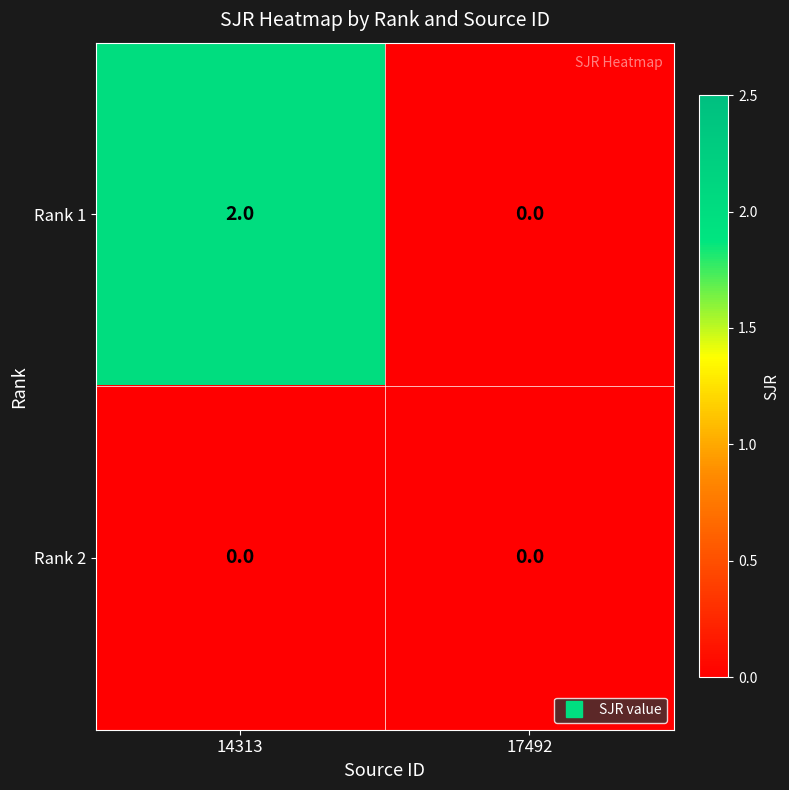

List the series in order of their peak value, highest first.

Rank 1, Rank 2